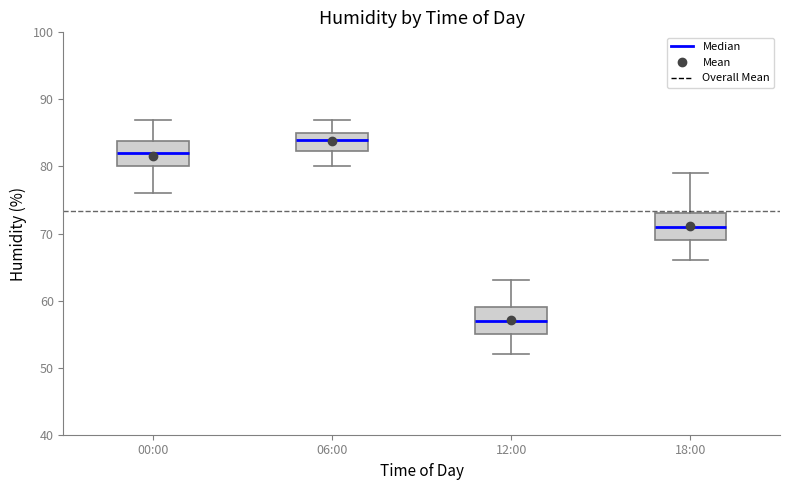

Reading left to right, read every box against the y-axis: the position of its median line, the range the box covers, and the ends of its whiskers. The values are not printed on the chart, so give them approximately, as read against the axis.

00:00: median 82, box 80 to 84, whiskers 76 to 87
06:00: median 84, box 82 to 85, whiskers 80 to 87
12:00: median 57, box 55 to 59, whiskers 52 to 63
18:00: median 71, box 69 to 73, whiskers 66 to 79